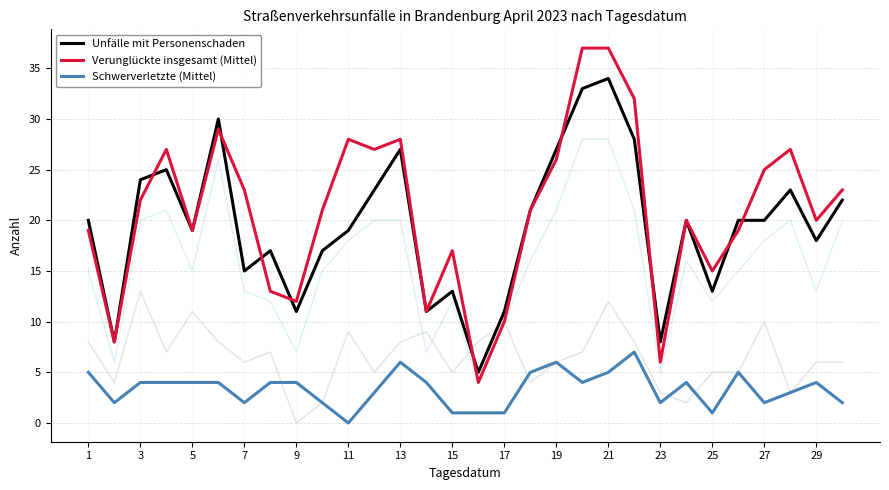

Does the chart have visible grid lines?

Yes